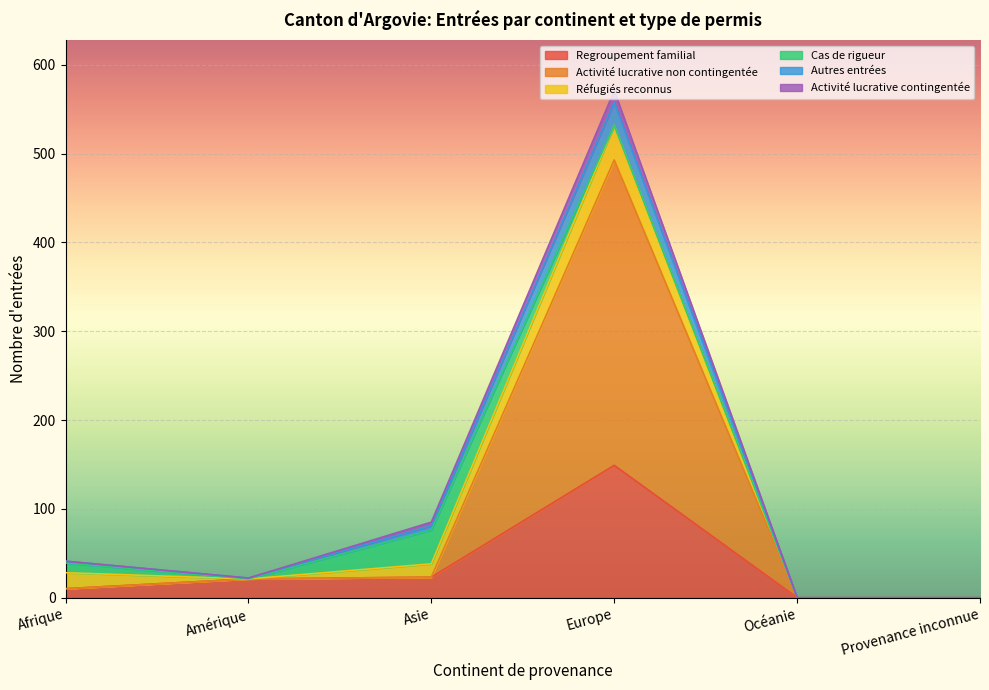

At which category is the sum across all series the highest?

Europe